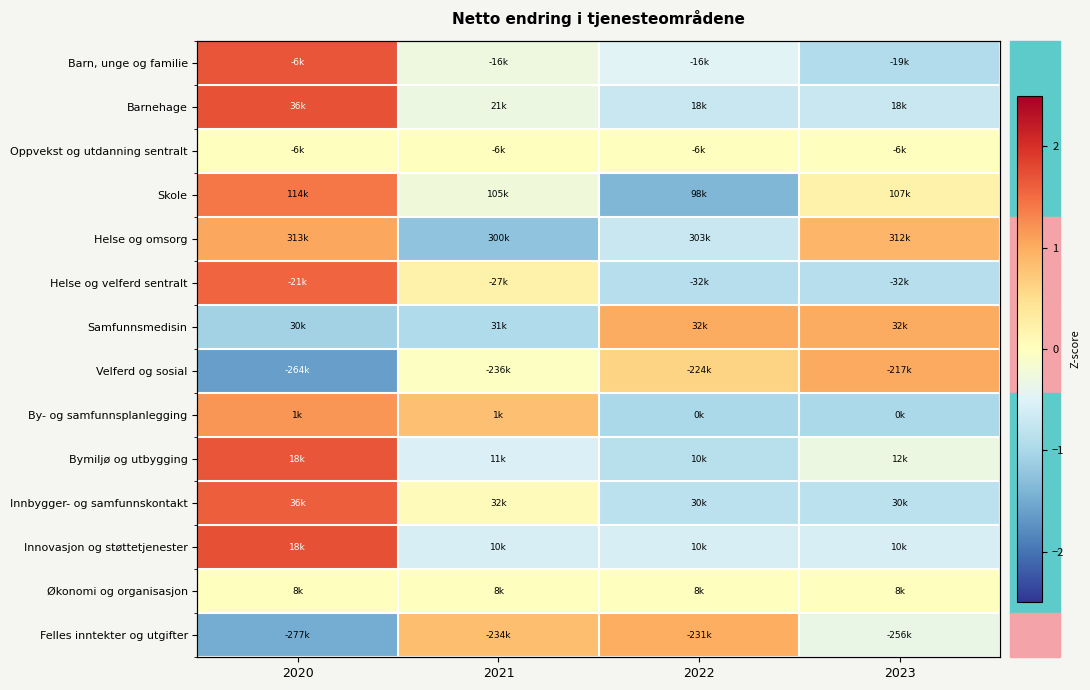

How many series are shown in this chart?

14